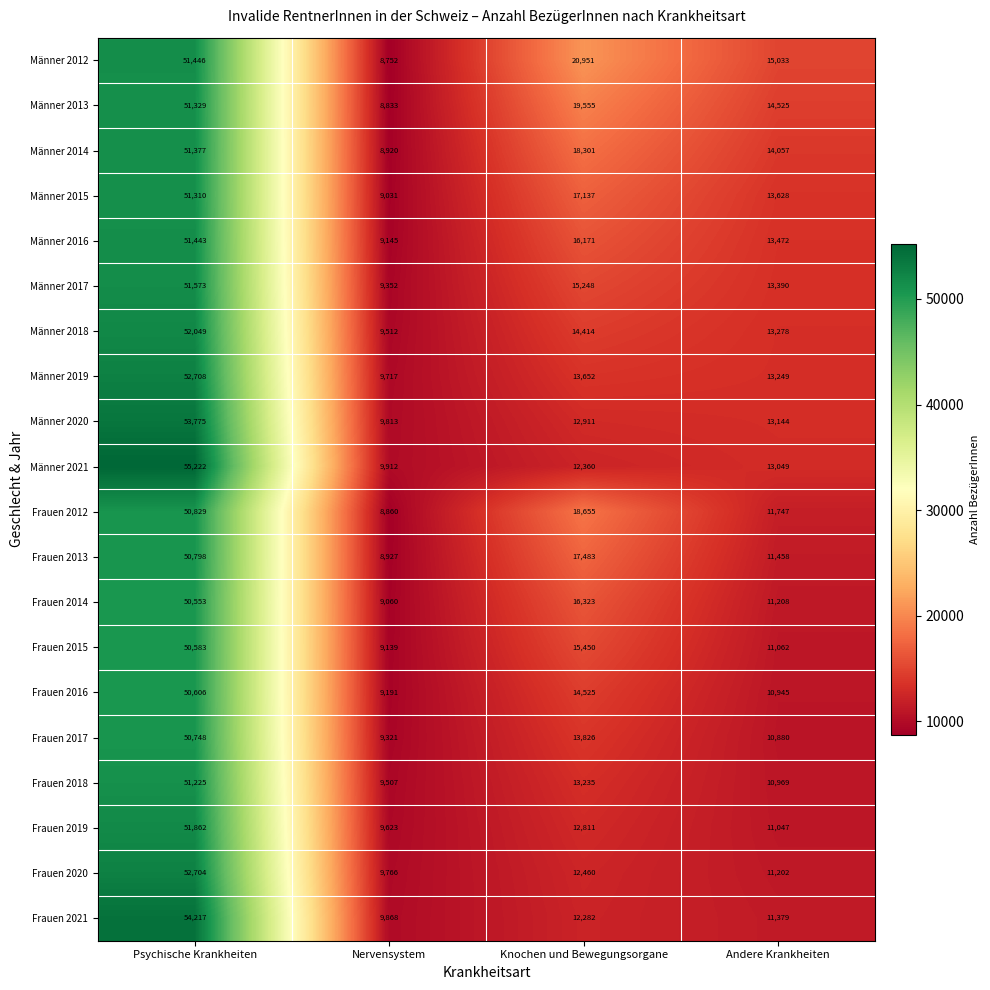

What is the spread (max minus min) of values at Andere Krankheiten?

4153